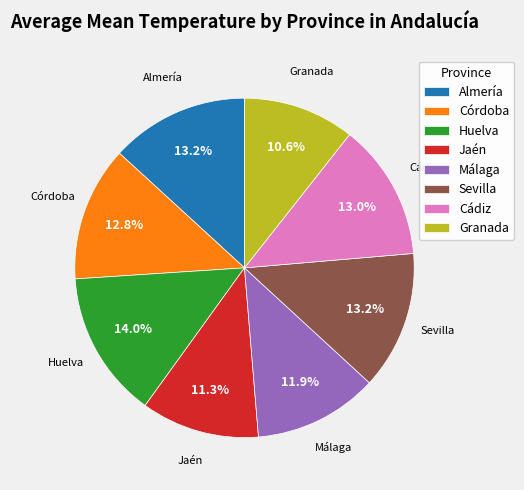

Count the number of slices in the pie.

8